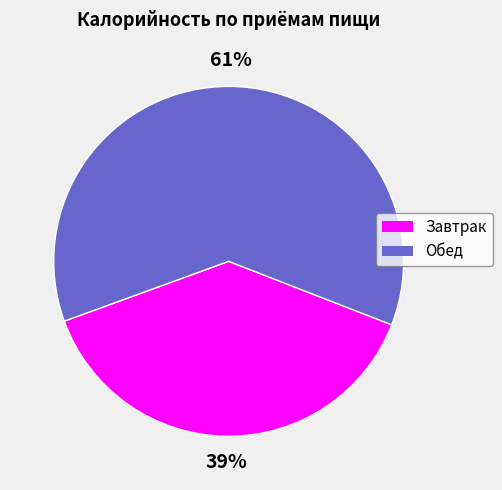

Which slice represents more than half of the pie?

Обед